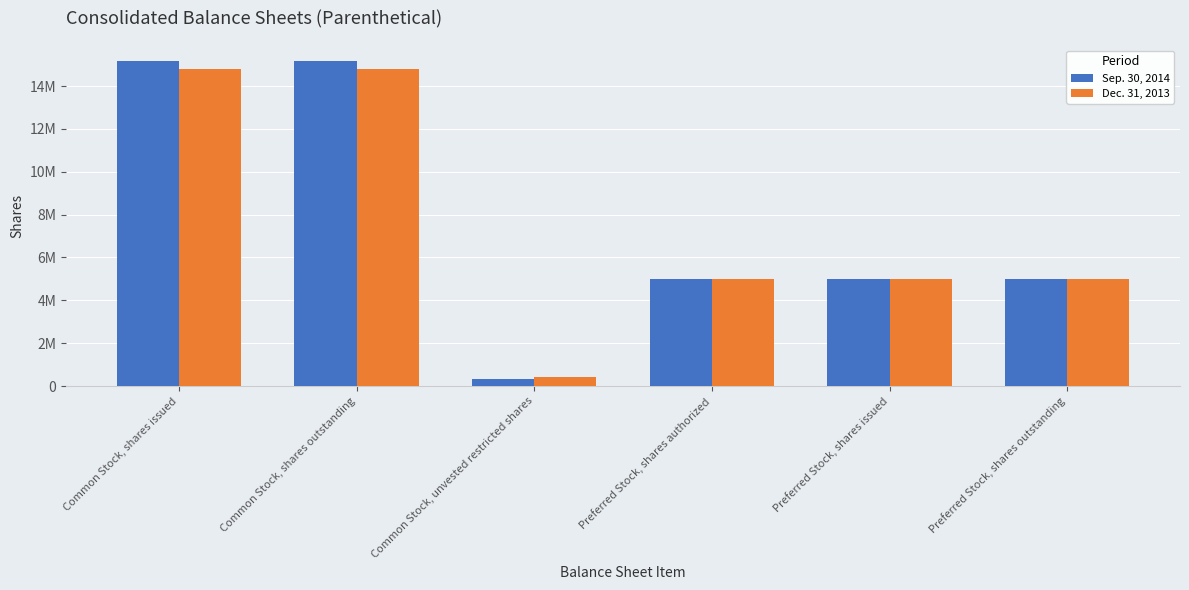

What is the label of the 6th bar from the right?

Common Stock, shares issued